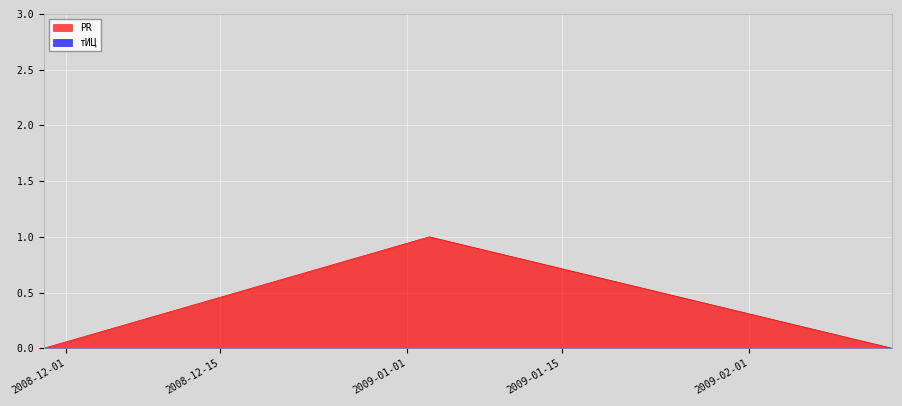

How many values exceed 0?

1